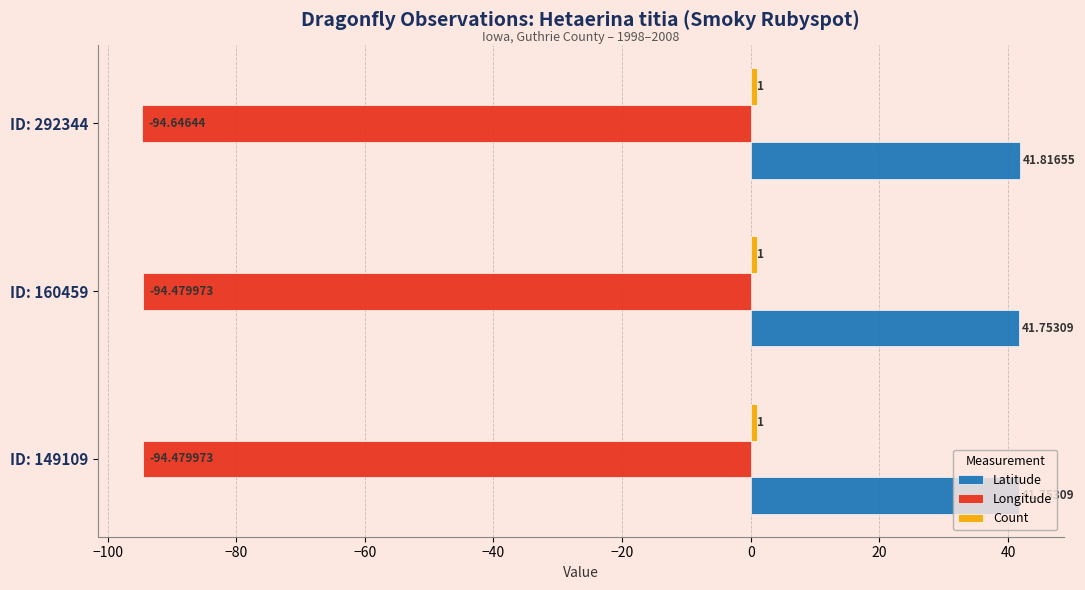

What is the difference between the highest and lowest values at ID: 292344?

136.5